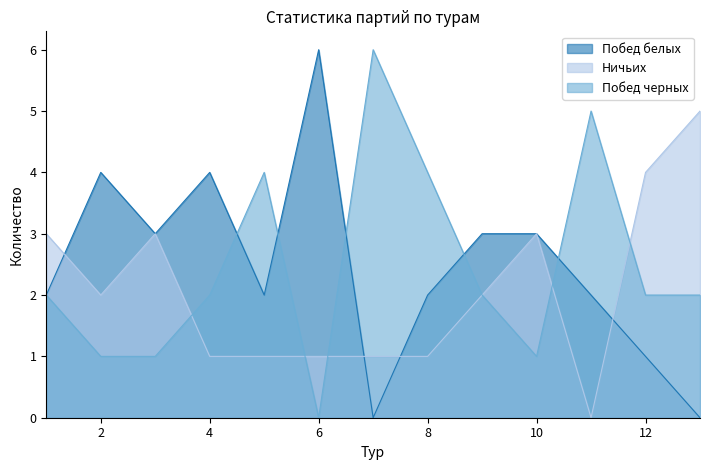

How many times do Побед белых and Побед черных cross each other?

5